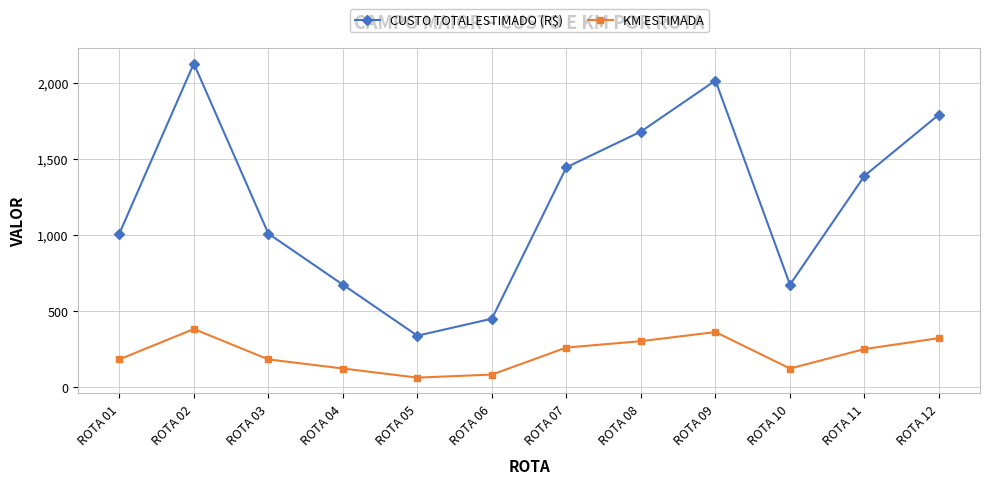

Which series has the largest range (max minus min)?

CUSTO TOTAL ESTIMADO (R$)